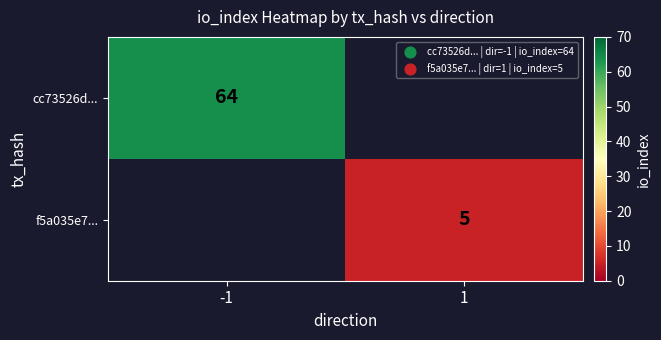

Which label corresponds to the smallest value in the chart?

1